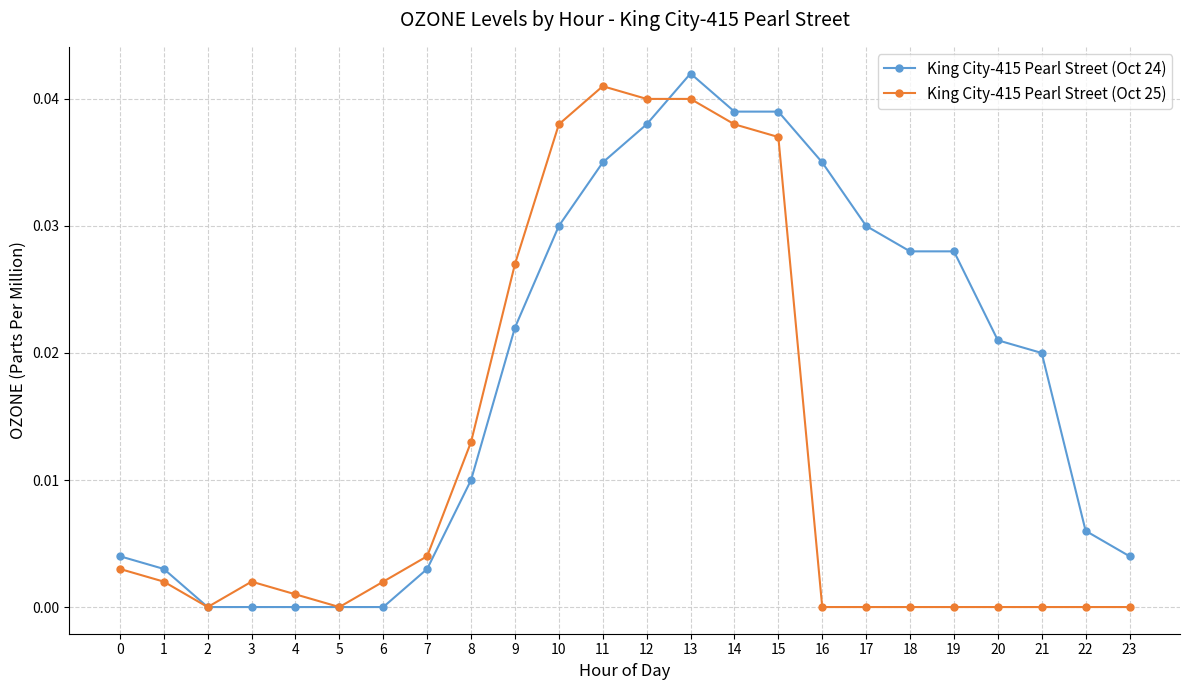

List the series in order of their overall mean, lowest first.

King City-415 Pearl Street (Oct 25), King City-415 Pearl Street (Oct 24)